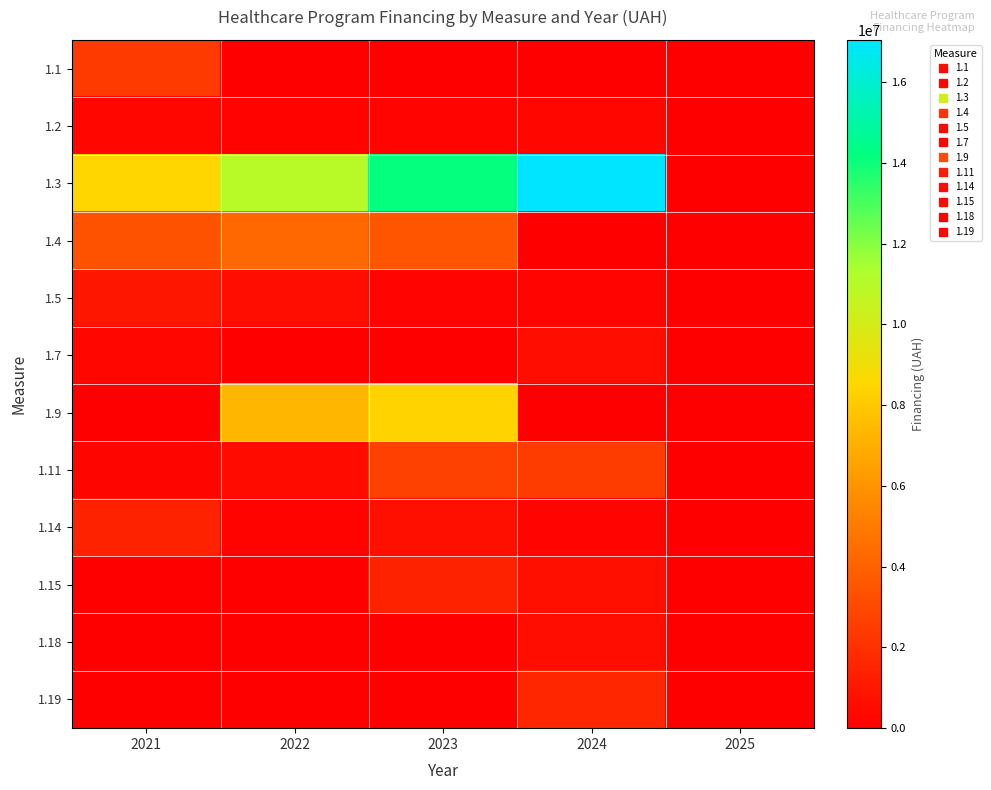

Which category has the highest value across all series?

2024